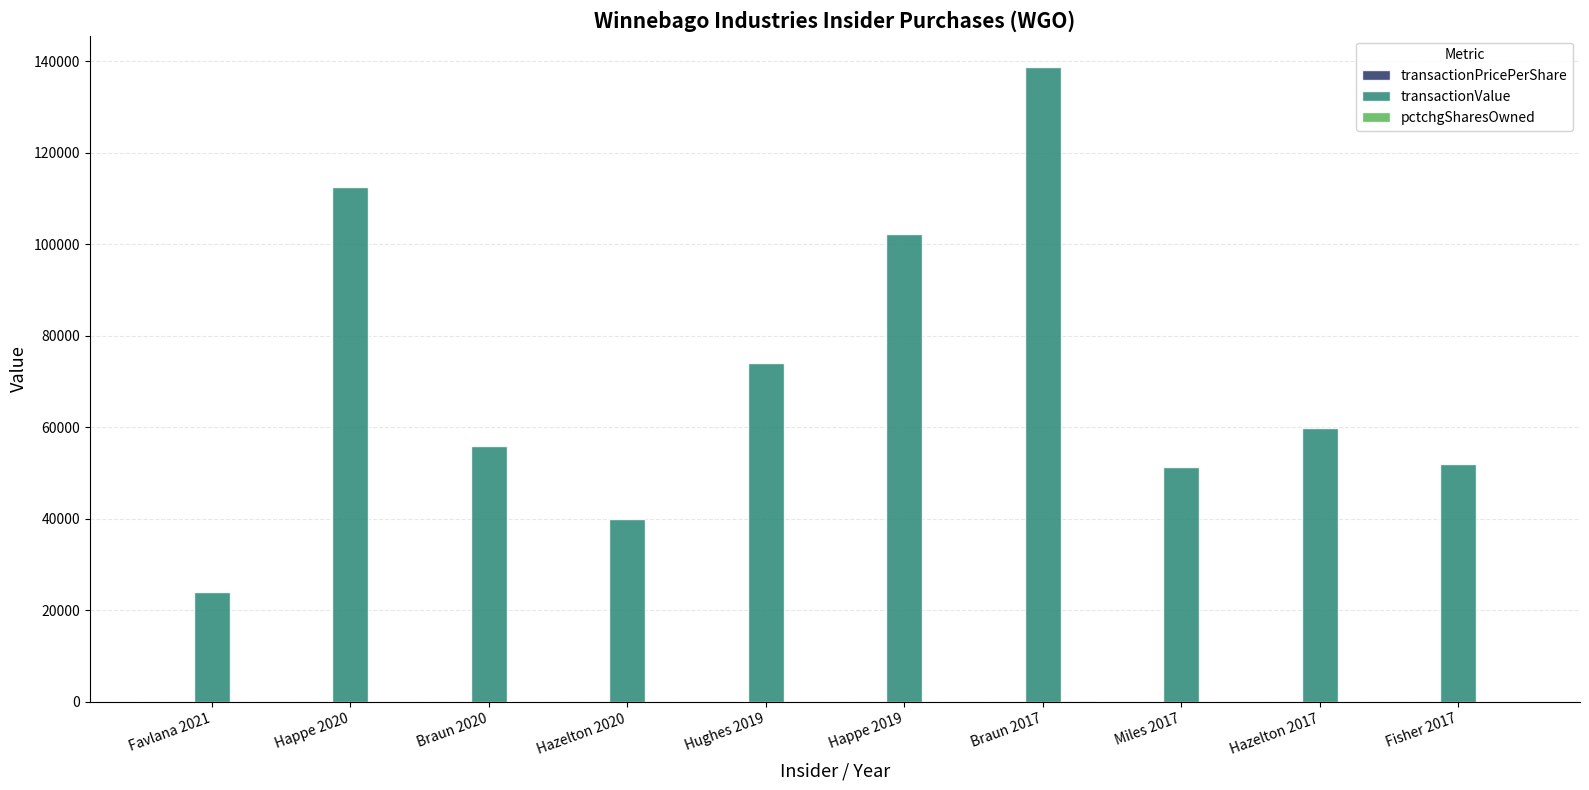

Between Hazelton 2020 and Happe 2019, which series saw the biggest shift?

transactionValue